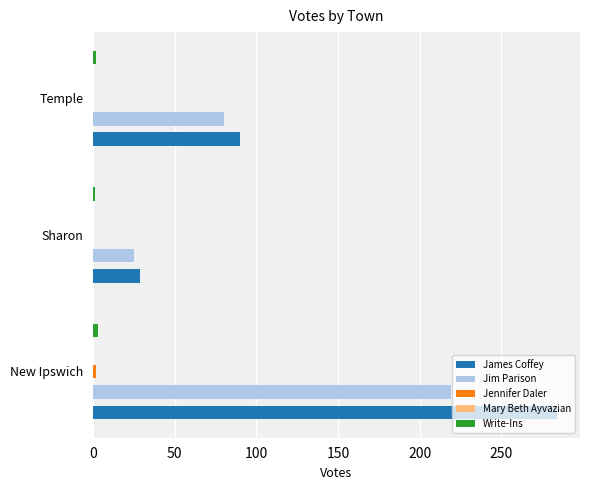

Is it true that Jim Parison equals 37.0 at Sharon?

False